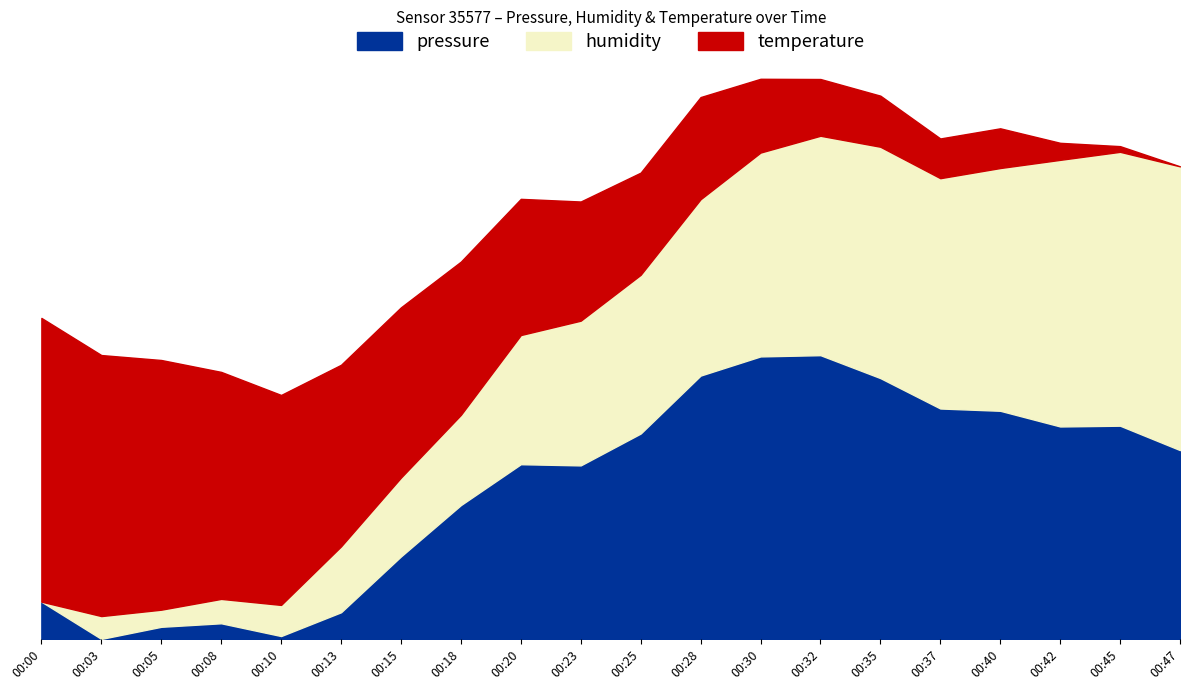

Reading left to right, what are all the values shown in this chart?

pressure: 00:00=99873.4	00:03=99865.6	00:05=99868.1	00:08=99868.9	00:10=99866.2	00:13=99871.2	00:15=99882.9	00:18=99893.7	00:20=99902.3	00:23=99902.0	00:25=99908.7	00:28=99920.9	00:30=99924.9	00:32=99925.1	00:35=99920.3	00:37=99914.0	00:40=99913.5	00:42=99910.2	00:45=99910.4	00:47=99905.2
humidity: 00:00=78.0	00:03=78.4	00:05=78.3	00:08=78.5	00:10=78.6	00:13=79.3	00:15=79.5	00:18=79.7	00:20=80.5	00:23=80.8	00:25=81.0	00:28=81.4	00:30=81.9	00:32=82.2	00:35=82.5	00:37=82.4	00:40=82.7	00:42=83.1	00:45=83.3	00:47=83.5
temperature: 00:00=18.2	00:03=18.1	00:05=18.1	00:08=18.1	00:10=18.0	00:13=18.0	00:15=18.0	00:18=17.9	00:20=17.9	00:23=17.9	00:25=17.9	00:28=17.9	00:30=17.8	00:32=17.8	00:35=17.8	00:37=17.7	00:40=17.7	00:42=17.7	00:45=17.7	00:47=17.7